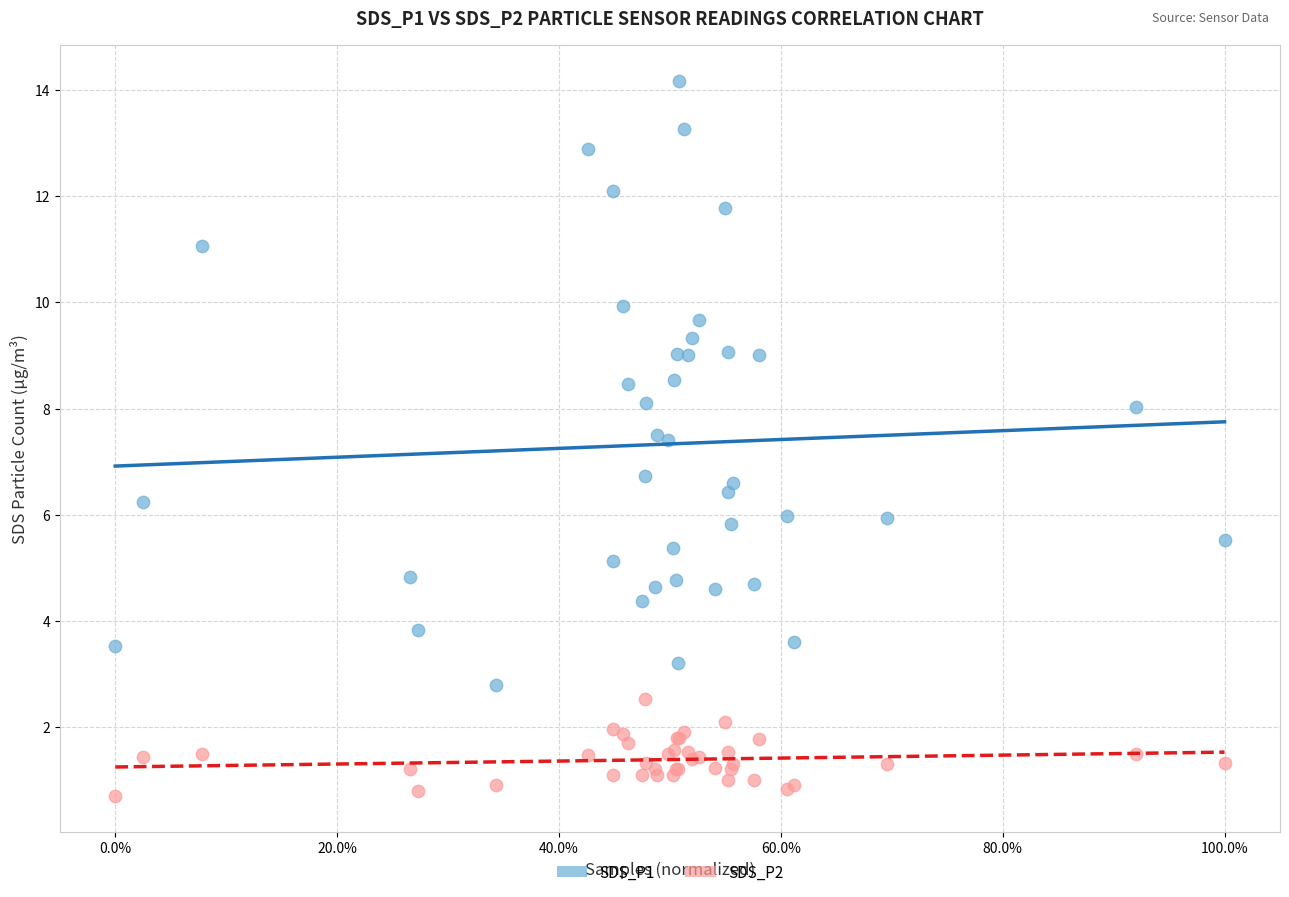

Which series has the widest spread of Y values?

SDS_P1